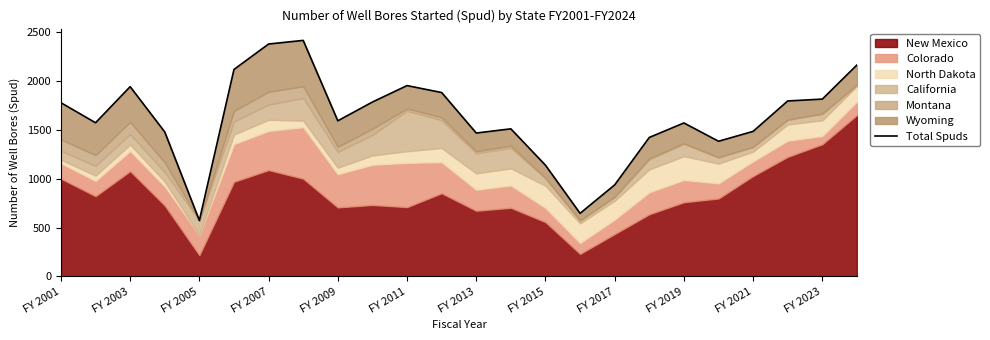

Where does the data first go above 1591?

FY 2001